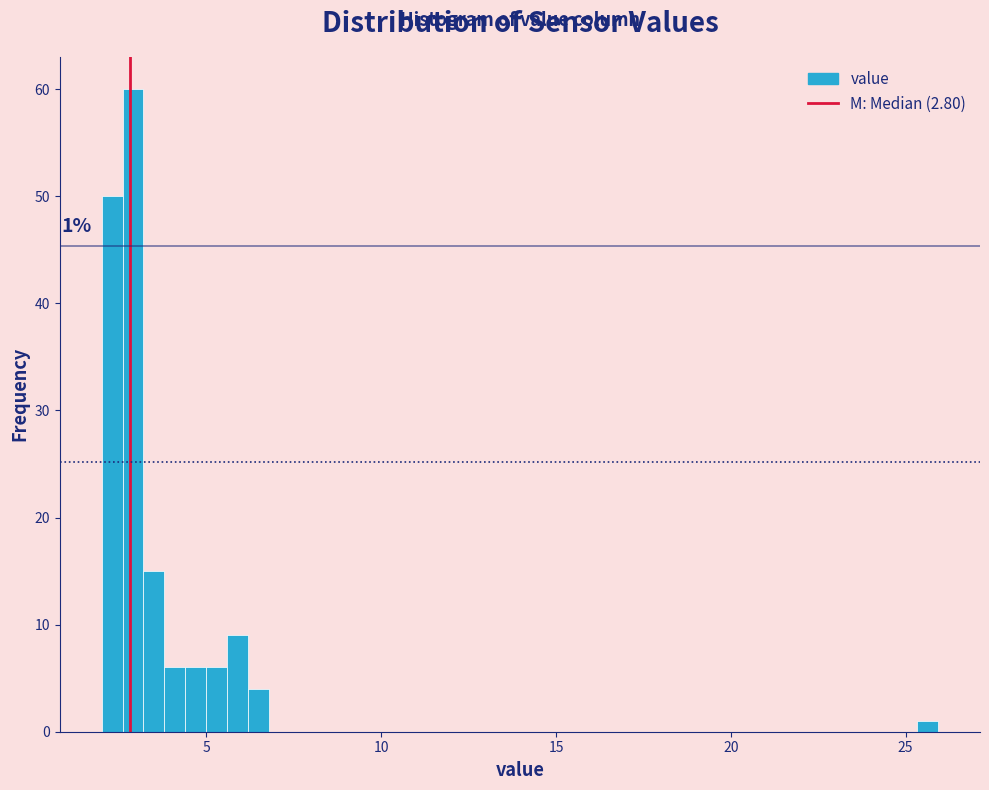

Around what value on the x-axis is the tallest bar? Give the approximate position of its centre, as read against the axis.

3.0